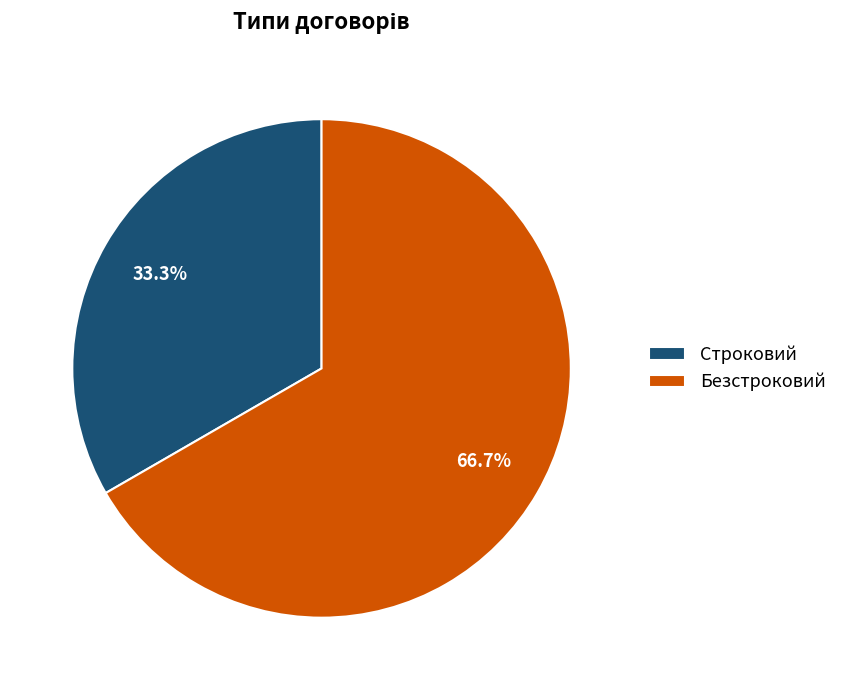

To the nearest percent, what is the combined percentage of Строковий and Безстроковий?

100%